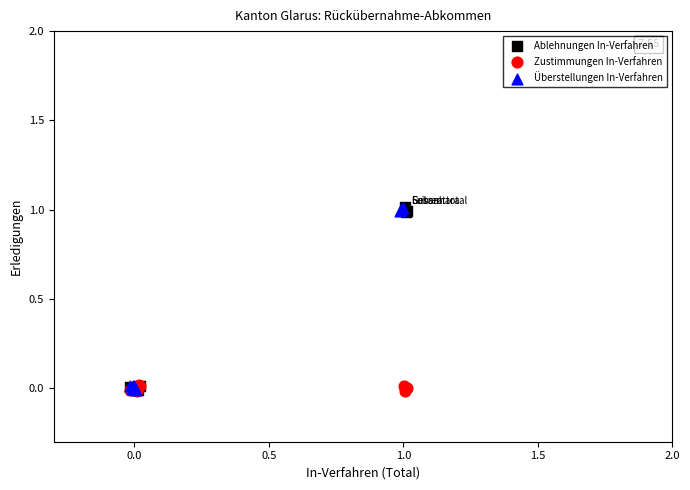

What are all the series names shown in the legend?

Ablehnungen In-Verfahren, Zustimmungen In-Verfahren, Überstellungen In-Verfahren